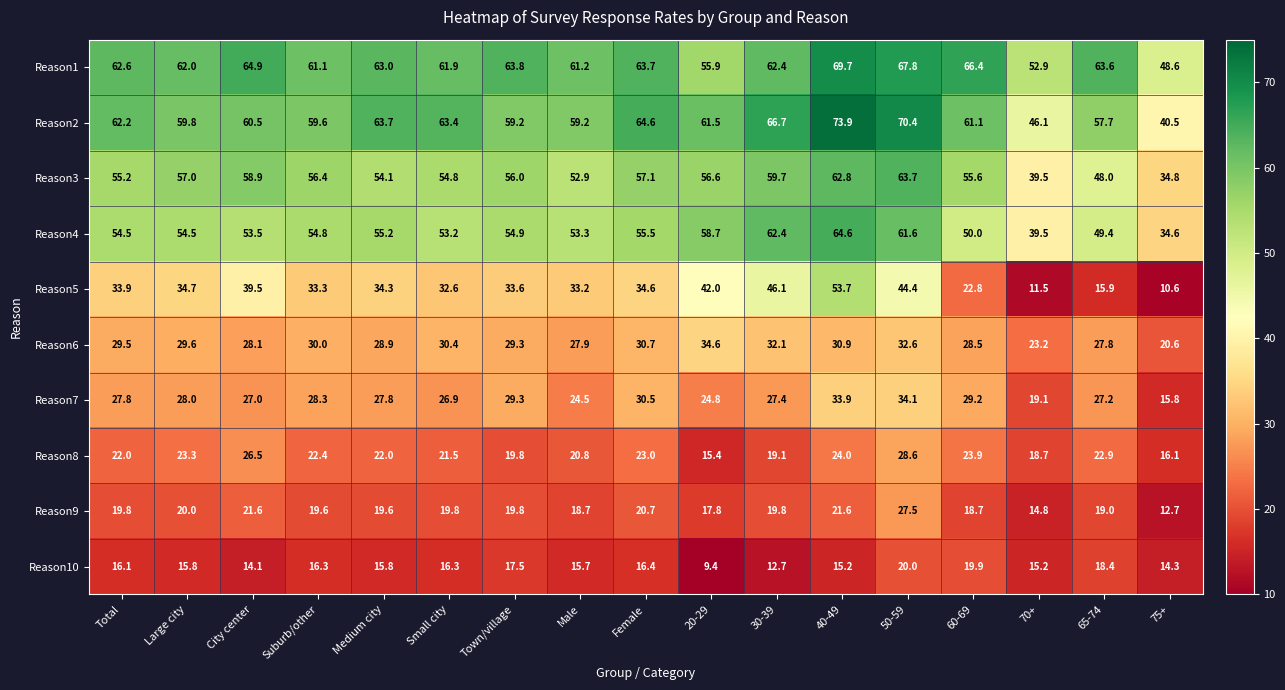

What is the sum of all Reason9 values?

331.5